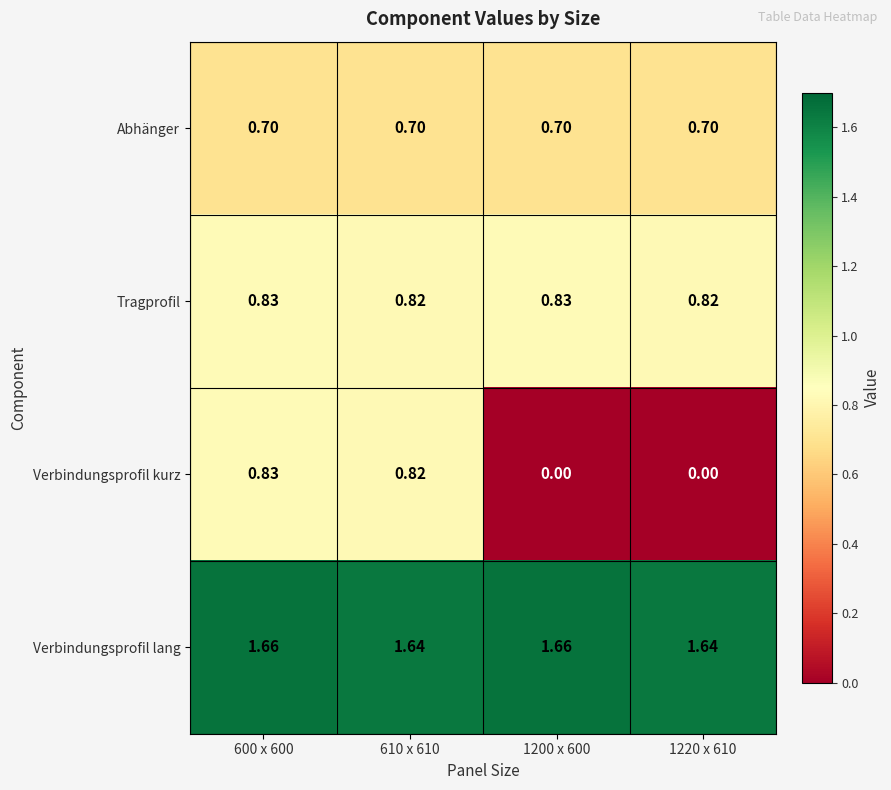

Is the value of Verbindungsprofil kurz at 1220 x 610 greater than the value of Verbindungsprofil lang at 600 x 600?

No